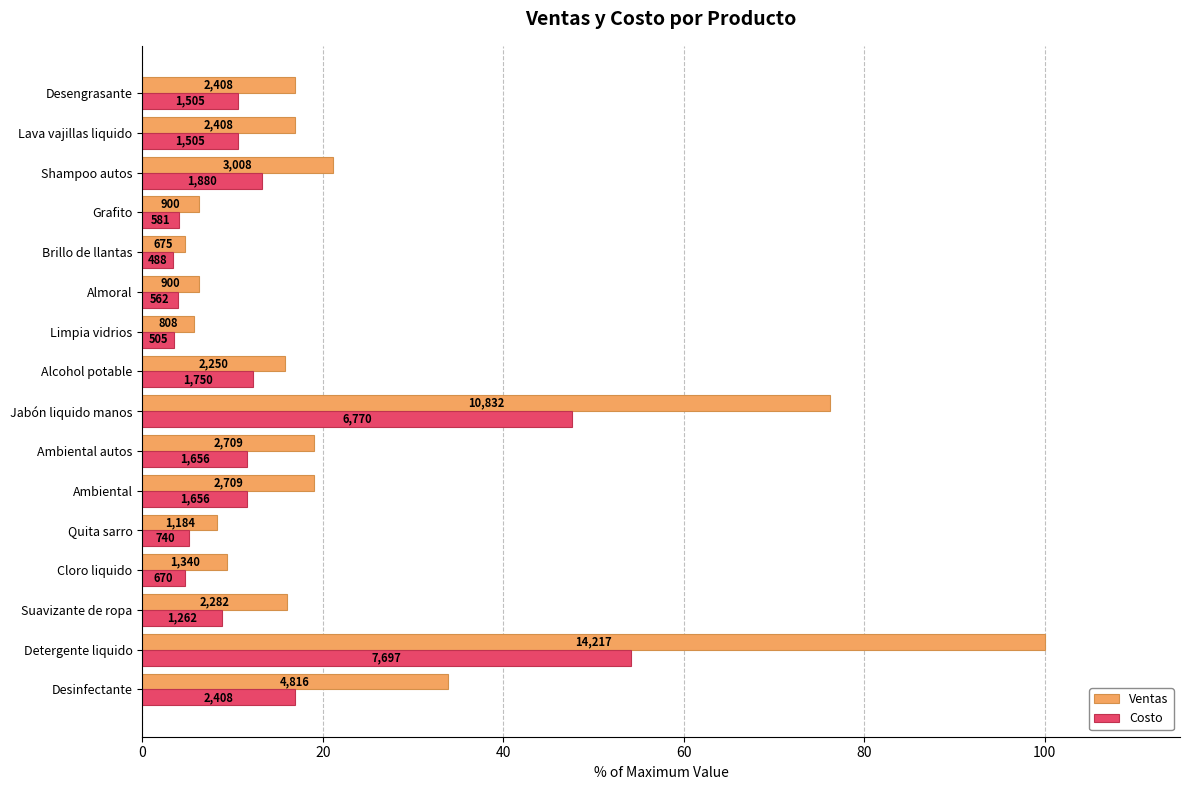

What are all the series names shown in the legend?

Ventas, Costo